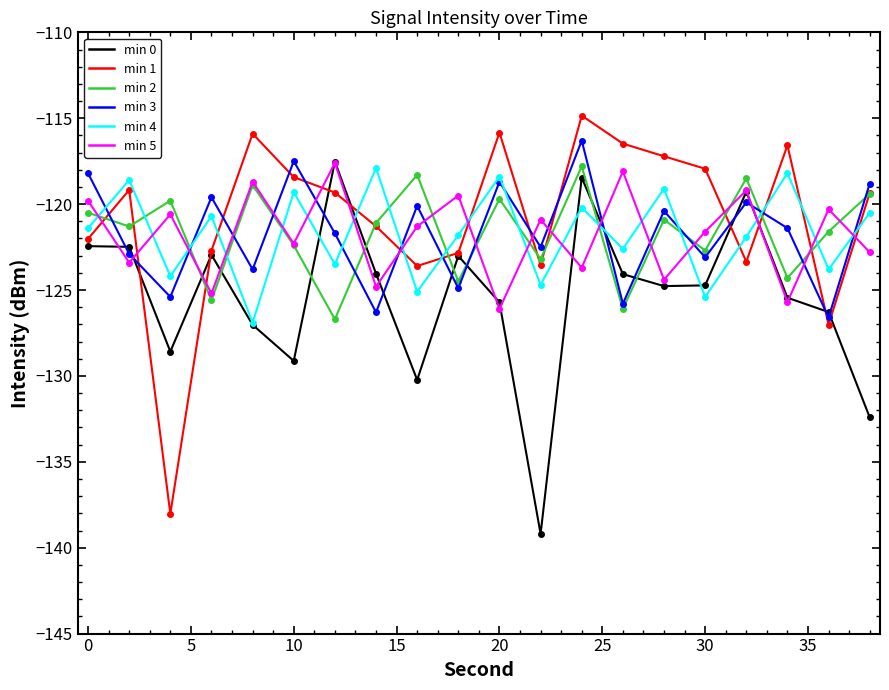

What is the lowest value of the min 2 series?

-126.7